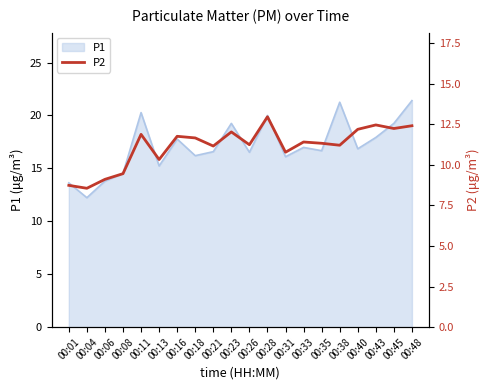

List the labels in order of value, largest first.

00:28, 00:43, 00:48, 00:45, 00:40, 00:23, 00:11, 00:16, 00:18, 00:33, 00:35, 00:26, 00:38, 00:21, 00:31, 00:13, 00:08, 00:06, 00:01, 00:04